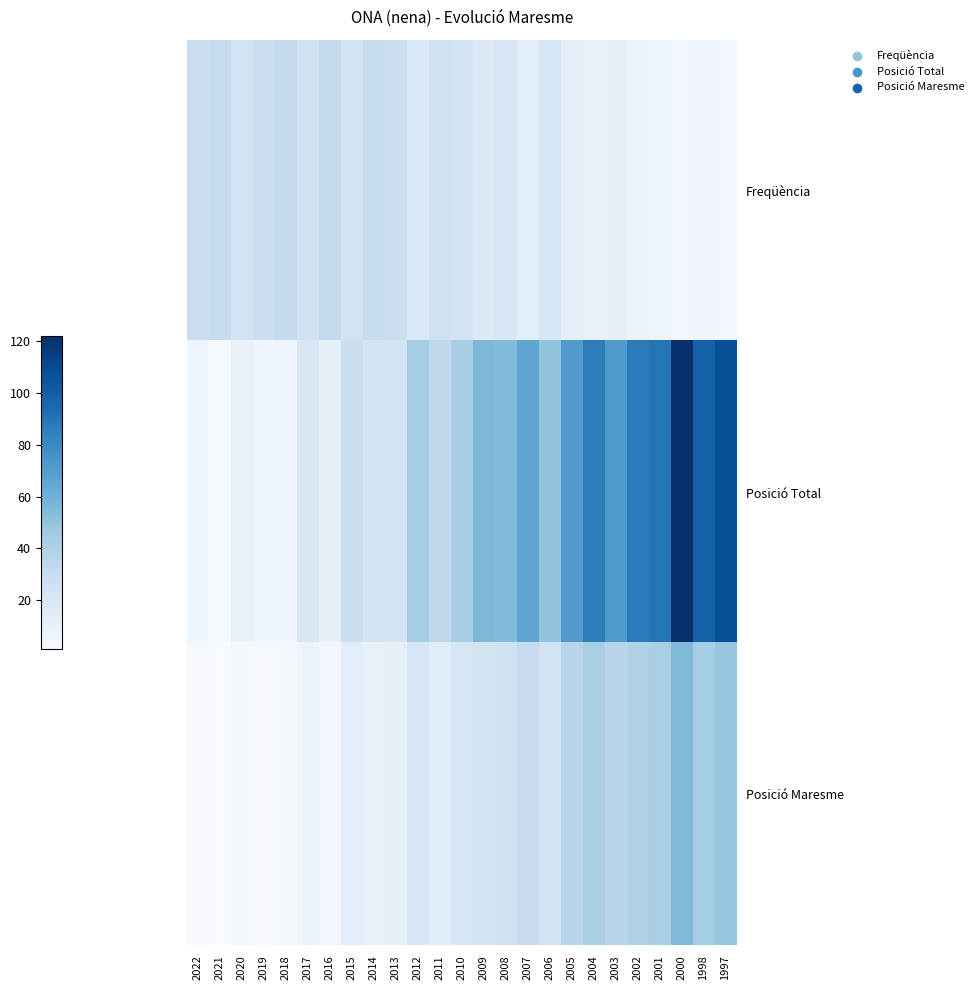

Which series has the largest range (max minus min)?

Posició Total